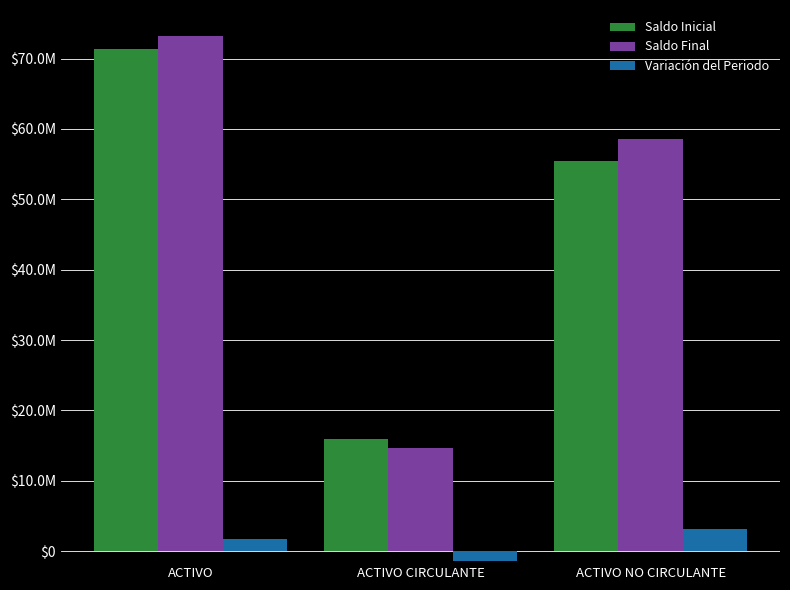

List the series in order of their peak value, highest first.

Saldo Final, Saldo Inicial, Variación del Periodo